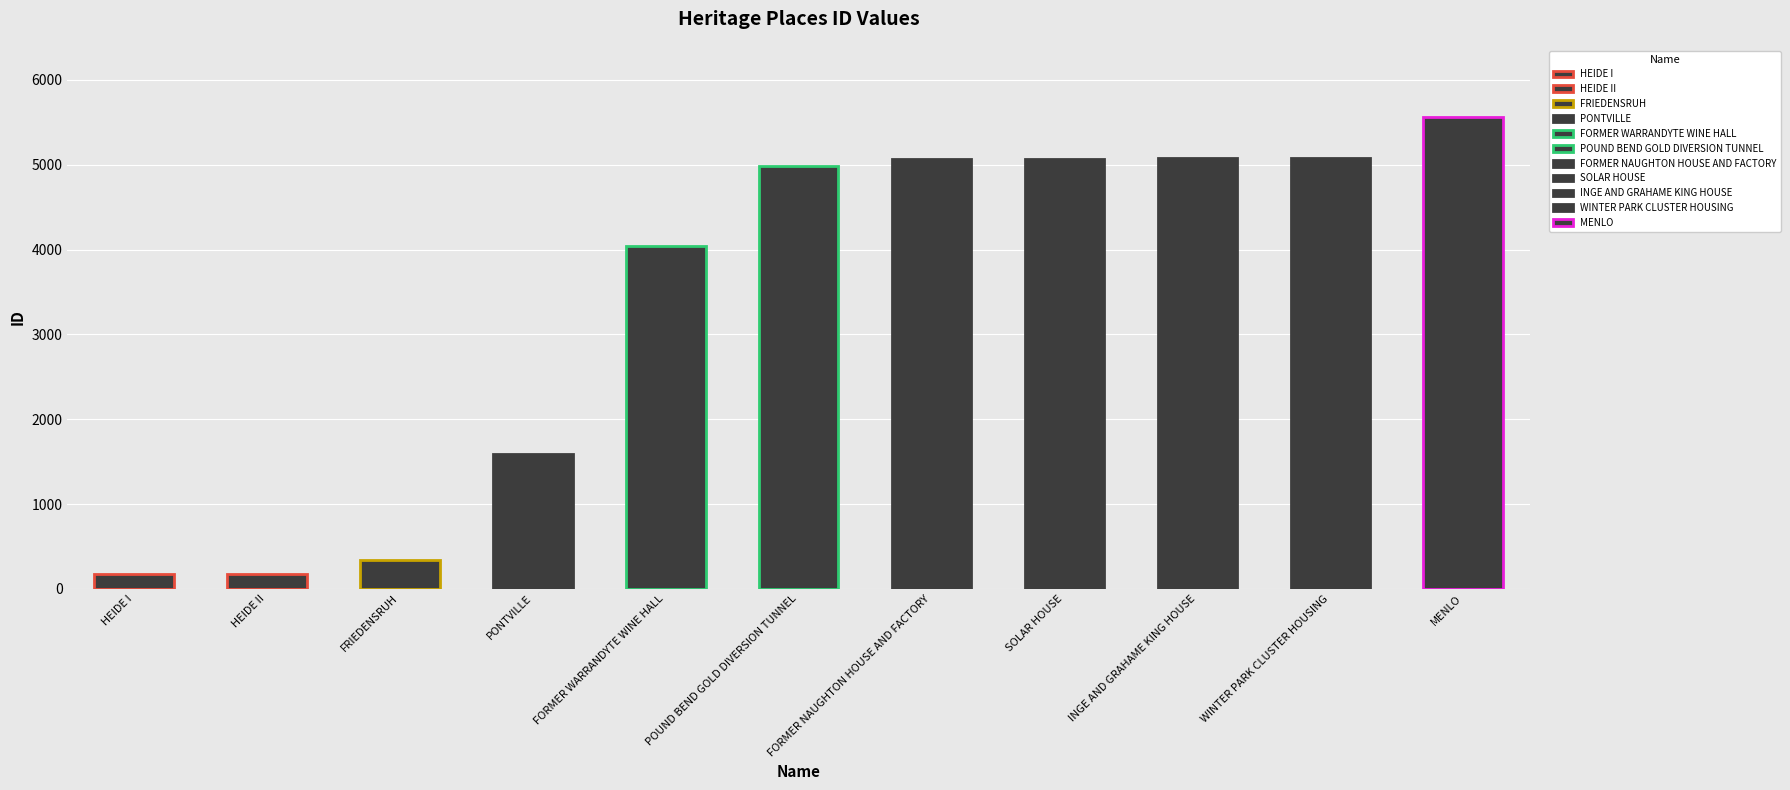

What is the label of the 3rd bar from the left?

FRIEDENSRUH